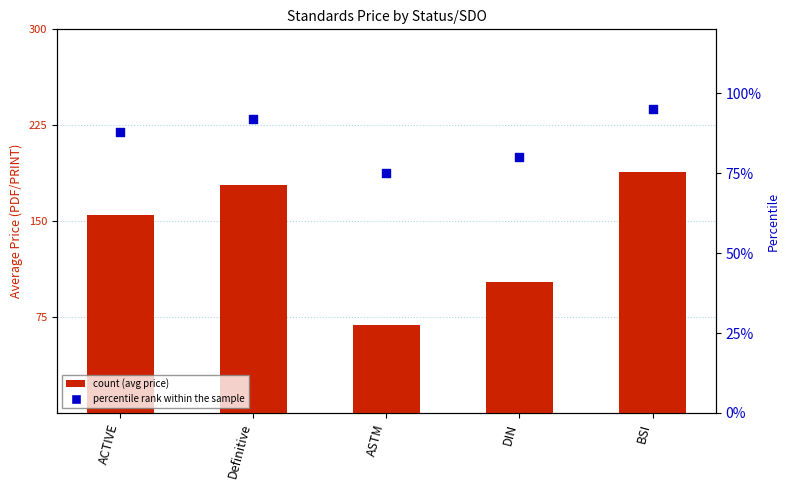

Which series reaches the maximum Y coordinate?

Price (PDF)